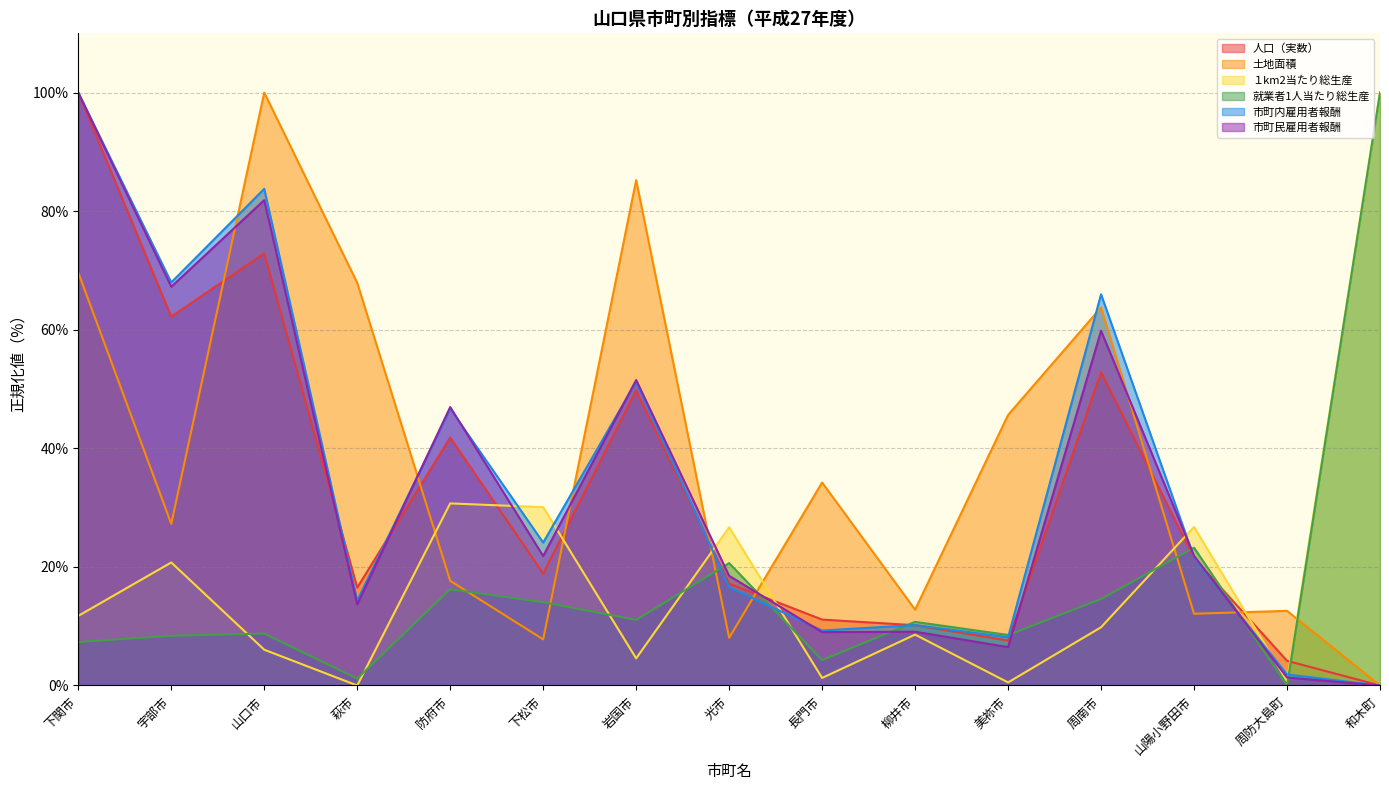

Reading left to right, extract all data points from this chart.

人口（実数）: 下関市=100.0	宇部市=62.2	山口市=72.9	萩市=16.5	防府市=41.8	下松市=18.9	岩国市=49.8	光市=17.2	長門市=11.1	柳井市=10.2	美祢市=7.6	周南市=52.8	山陽小野田市=21.5	周防大島町=4.2	和木町=0.0
土地面積: 下関市=69.6	宇部市=27.3	山口市=100.0	萩市=67.9	防府市=17.7	下松市=7.8	岩国市=85.2	光市=8.1	長門市=34.2	柳井市=12.8	美祢市=45.6	周南市=63.8	山陽小野田市=12.1	周防大島町=12.6	和木町=0.0
１km2当たり総生産: 下関市=11.7	宇部市=20.8	山口市=6.0	萩市=0.0	防府市=30.7	下松市=30.1	岩国市=4.6	光市=26.7	長門市=1.3	柳井市=8.6	美祢市=0.5	周南市=9.8	山陽小野田市=26.7	周防大島町=0.7	和木町=100.0
就業者1人当たり総生産: 下関市=7.3	宇部市=8.4	山口市=8.8	萩市=1.2	防府市=16.2	下松市=14.1	岩国市=11.1	光市=20.6	長門市=4.3	柳井市=10.7	美祢市=8.5	周南市=14.6	山陽小野田市=23.2	周防大島町=0.0	和木町=100.0
市町内雇用者報酬: 下関市=100.0	宇部市=68.0	山口市=83.8	萩市=14.3	防府市=46.7	下松市=24.1	岩国市=51.2	光市=16.6	長門市=9.3	柳井市=10.2	美祢市=8.1	周南市=66.0	山陽小野田市=21.6	周防大島町=1.9	和木町=0.0
市町民雇用者報酬: 下関市=100.0	宇部市=67.3	山口市=81.9	萩市=13.7	防府市=47.0	下松市=21.8	岩国市=51.5	光市=18.5	長門市=9.0	柳井市=9.1	美祢市=6.5	周南市=59.8	山陽小野田市=21.9	周防大島町=1.4	和木町=0.0